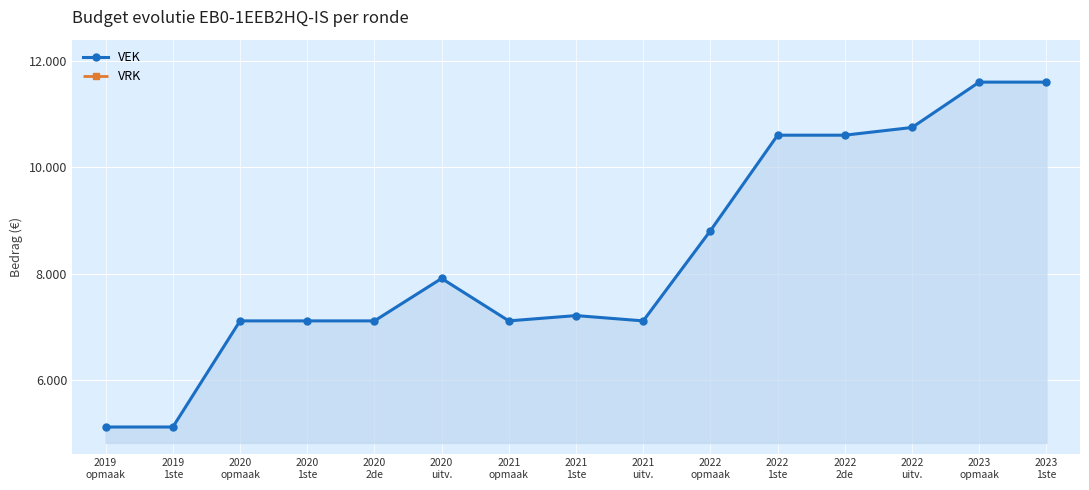

What is the label of the 12th point from the right?

2020
1ste